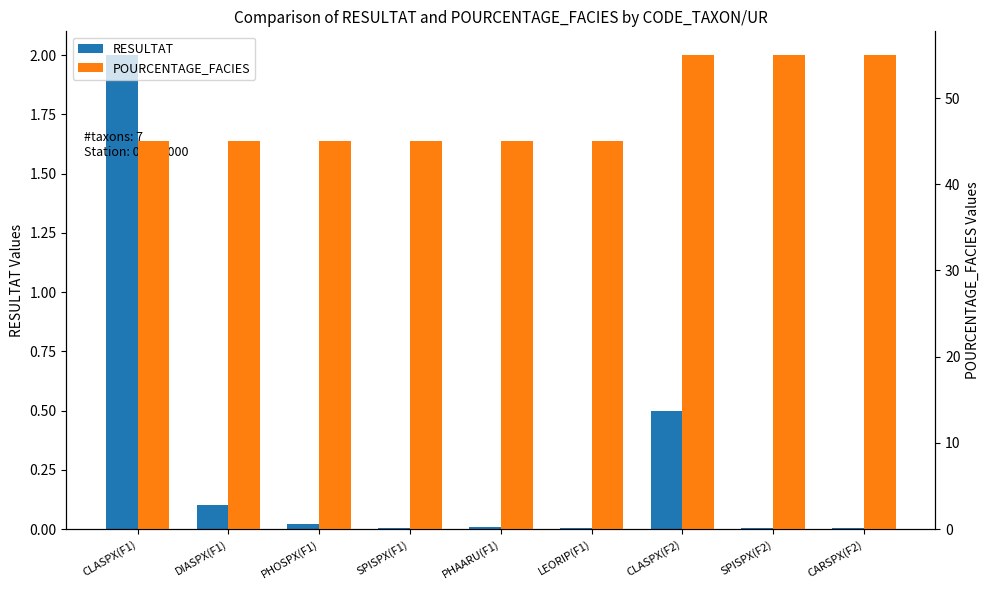

Are the bars grouped side by side (vs. stacked)?

Yes